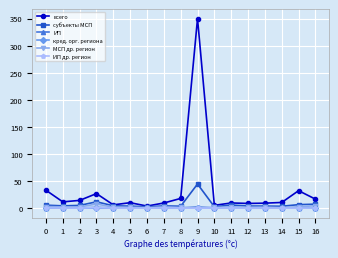

What is the difference between the ИП values at 9 and 16?

1.7